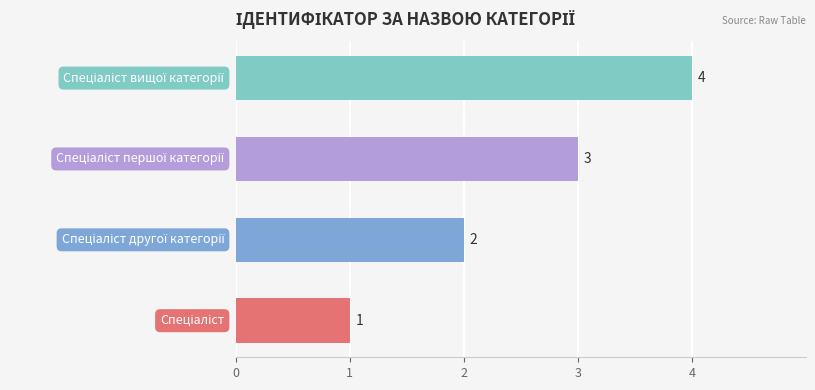

What is the greatest value displayed?

4